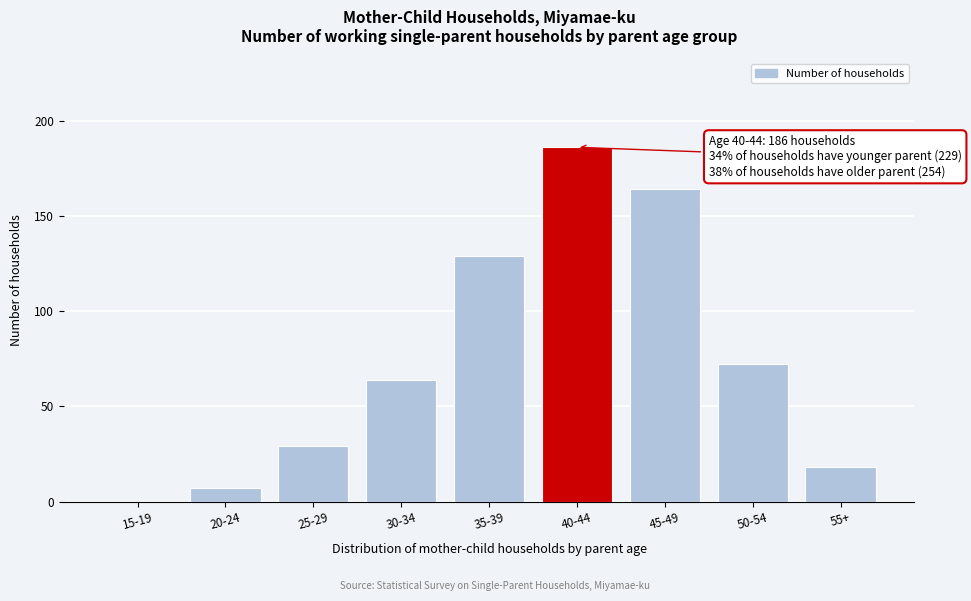

Reading left to right, extract all data points from this chart.

15-19=0	20-24=7	25-29=29	30-34=64	35-39=129	40-44=186	45-49=164	50-54=72	55+=18